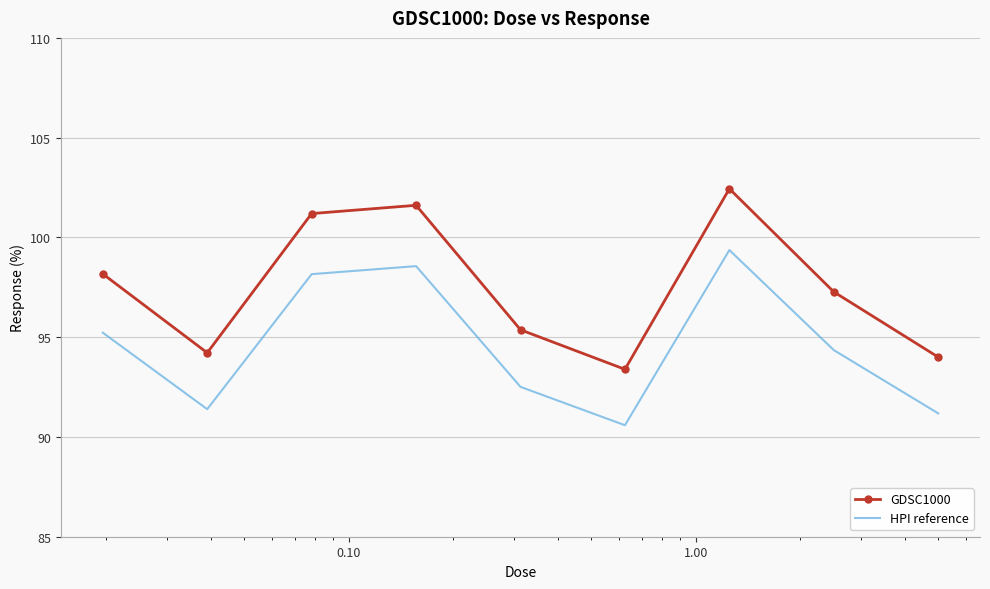

How many values in the HPI reference series are below 94?

4